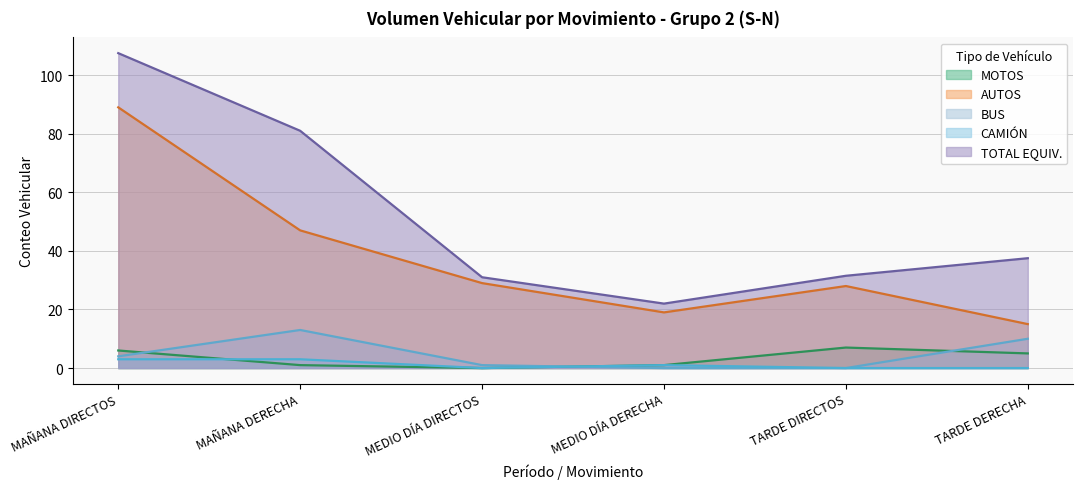

Reading left to right, extract all data points from this chart.

MOTOS: MAÑANA DIRECTOS=6.0	MAÑANA DERECHA=1.0	MEDIO DÍA DIRECTOS=0.0	MEDIO DÍA DERECHA=1.0	TARDE DIRECTOS=7.0	TARDE DERECHA=5.0
AUTOS: MAÑANA DIRECTOS=89.0	MAÑANA DERECHA=47.0	MEDIO DÍA DIRECTOS=29.0	MEDIO DÍA DERECHA=19.0	TARDE DIRECTOS=28.0	TARDE DERECHA=15.0
BUS: MAÑANA DIRECTOS=4.0	MAÑANA DERECHA=13.0	MEDIO DÍA DIRECTOS=1.0	MEDIO DÍA DERECHA=0.0	TARDE DIRECTOS=0.0	TARDE DERECHA=10.0
CAMIÓN: MAÑANA DIRECTOS=3.0	MAÑANA DERECHA=3.0	MEDIO DÍA DIRECTOS=0.0	MEDIO DÍA DERECHA=1.0	TARDE DIRECTOS=0.0	TARDE DERECHA=0.0
TOTAL EQUIV.: MAÑANA DIRECTOS=107.5	MAÑANA DERECHA=81.0	MEDIO DÍA DIRECTOS=31.0	MEDIO DÍA DERECHA=22.0	TARDE DIRECTOS=31.5	TARDE DERECHA=37.5